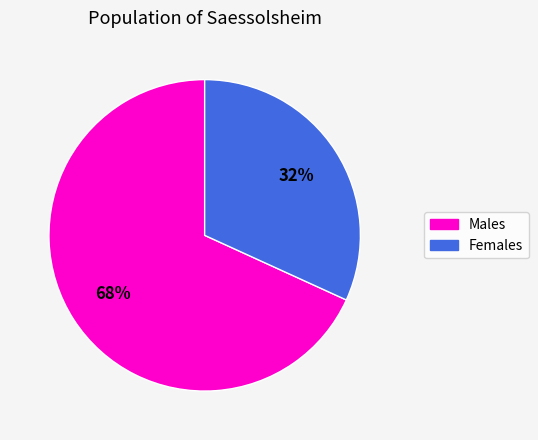

To the nearest percent, what is the difference between the largest and smallest slice percentages?

36%